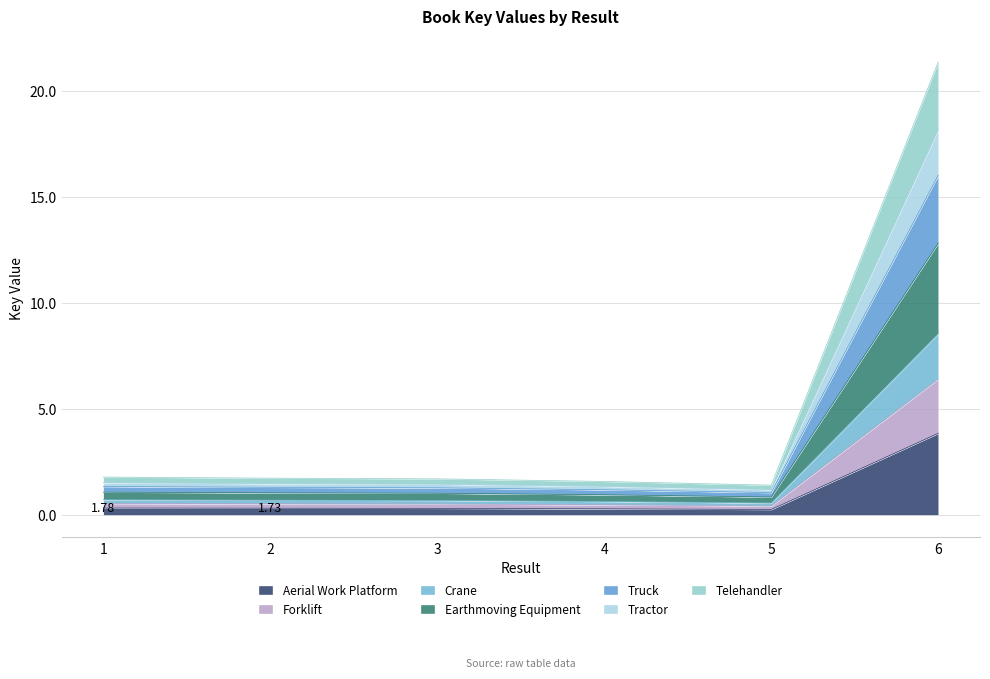

What are all the series names shown in the legend?

Aerial Work Platform, Forklift, Crane, Earthmoving Equipment, Truck, Tractor, Telehandler